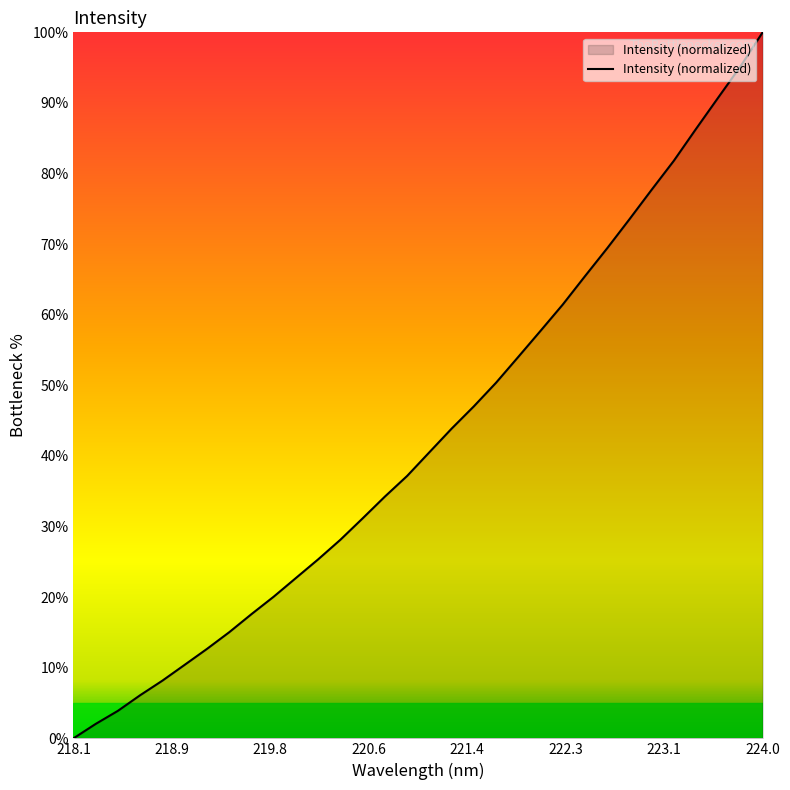

What is the maximum value shown in the chart?

100.0